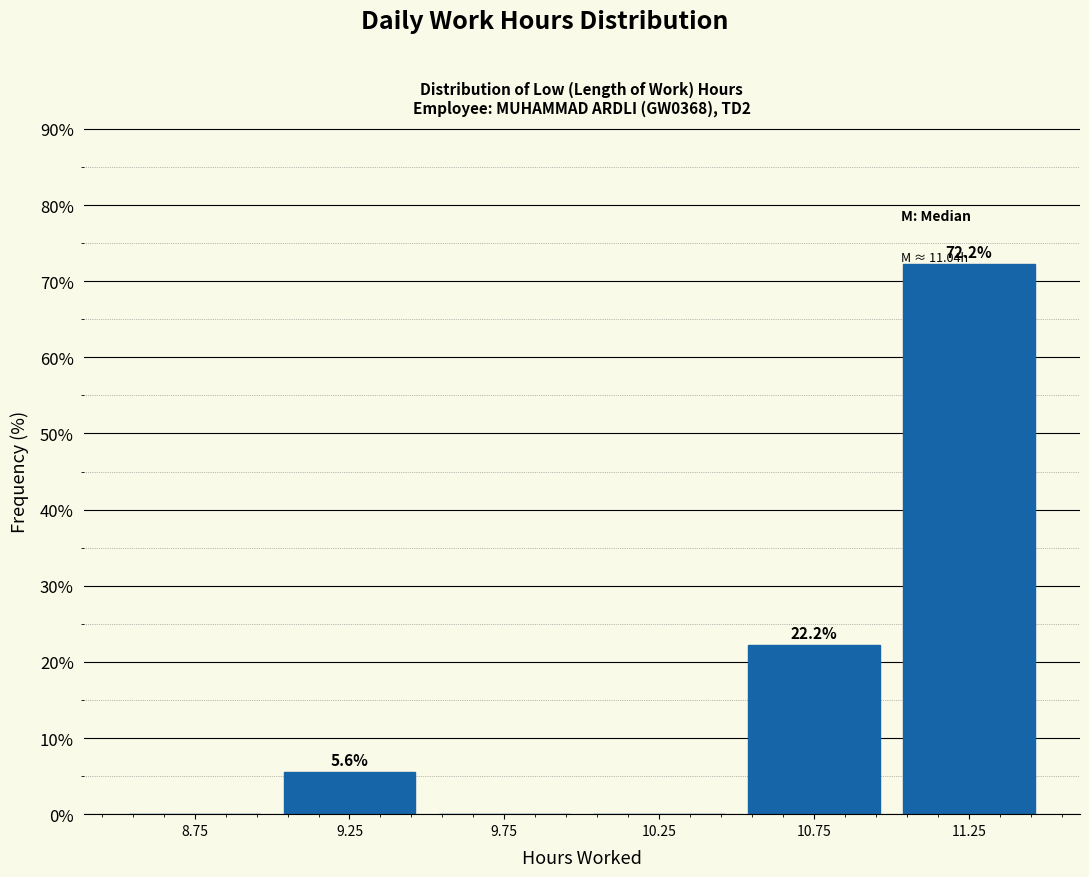

Over which range of the x-axis is the bar tallest?

11.0 to 11.5